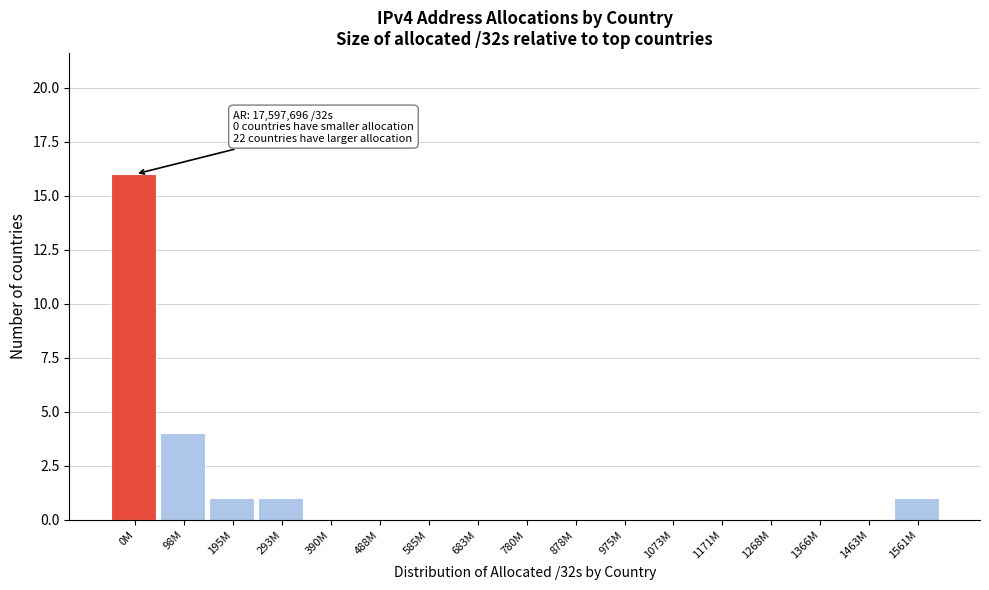

Reading left to right, list all the values displayed in this chart.

0M=16	98M=4	195M=1	293M=1	390M=0	488M=0	585M=0	683M=0	780M=0	878M=0	975M=0	1073M=0	1171M=0	1268M=0	1366M=0	1463M=0	1561M=1